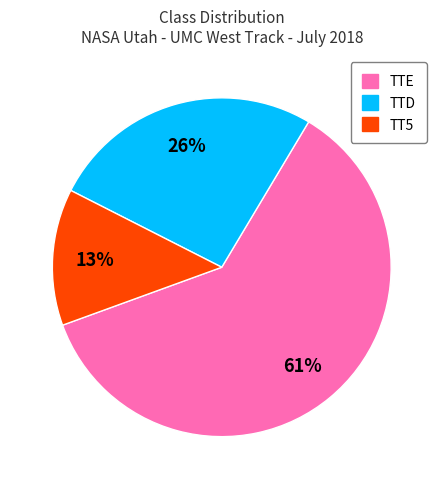

Do TT5 and TTD together represent more than half of the pie?

No